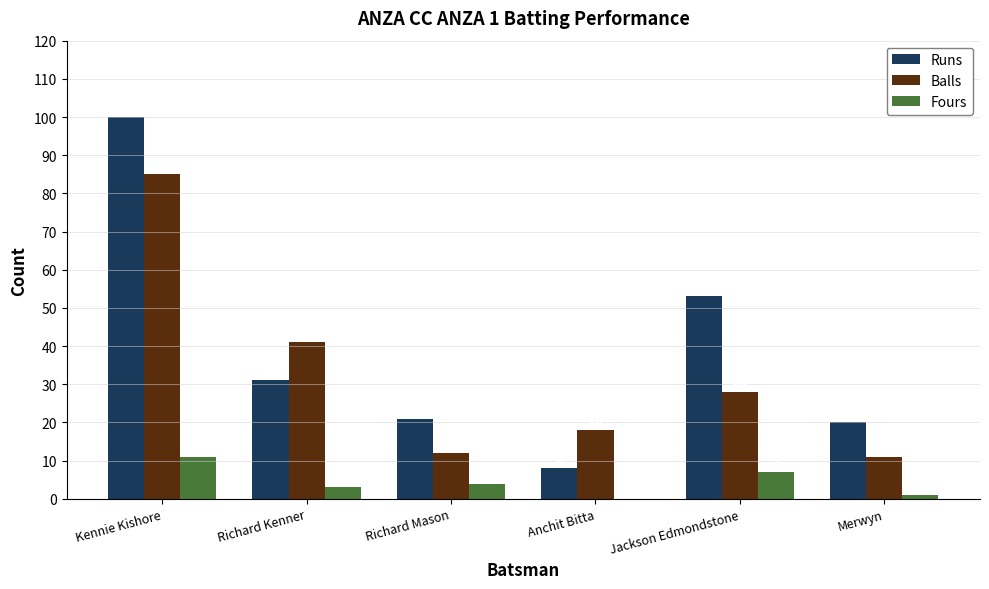

What is the maximum value for Balls?

85